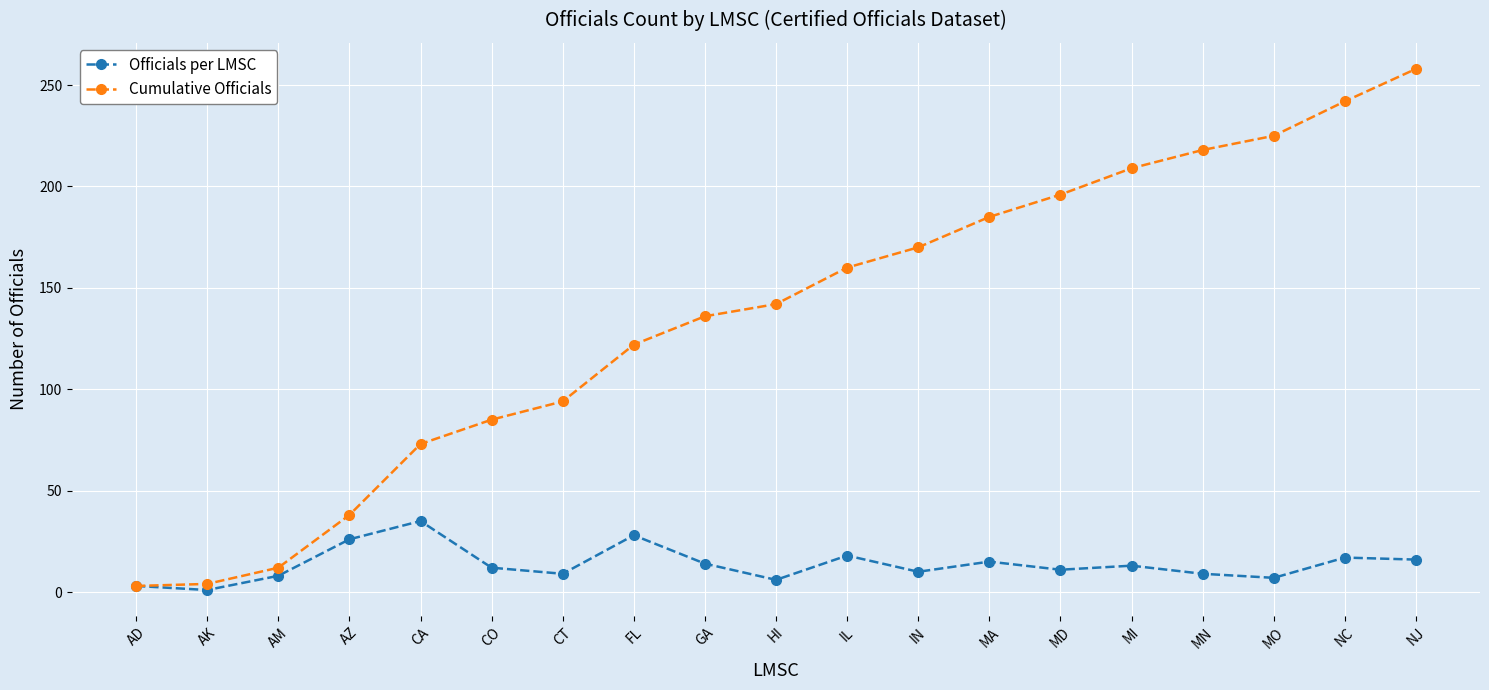

At which label does Officials per LMSC reach its peak?

CA